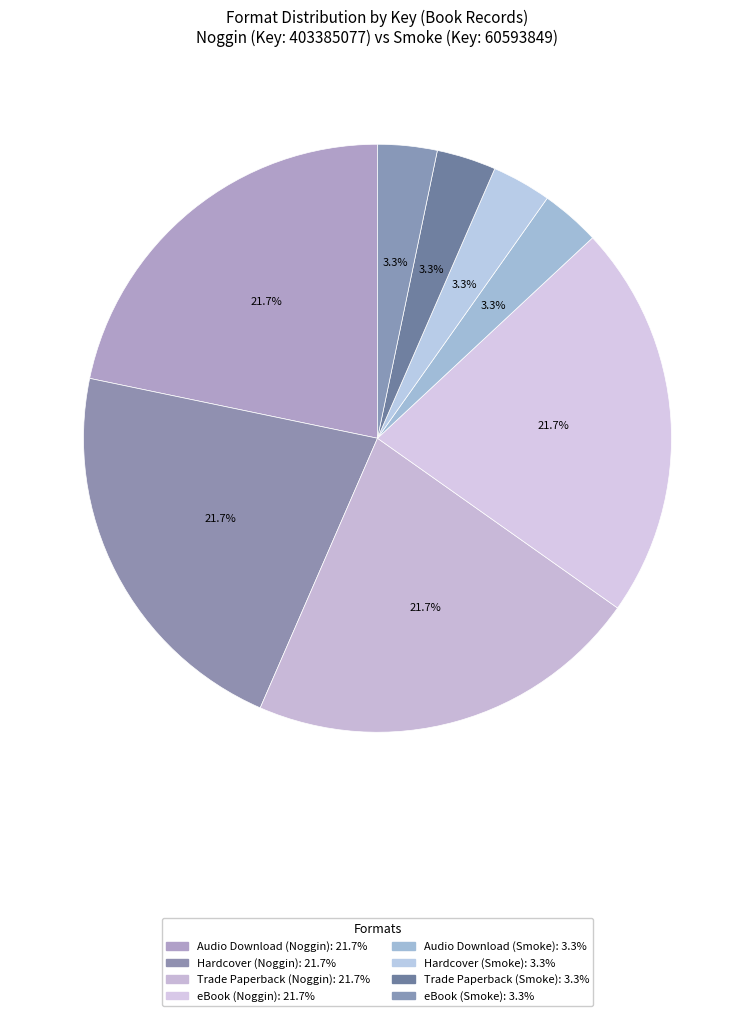

Does any single category account for the majority?

No